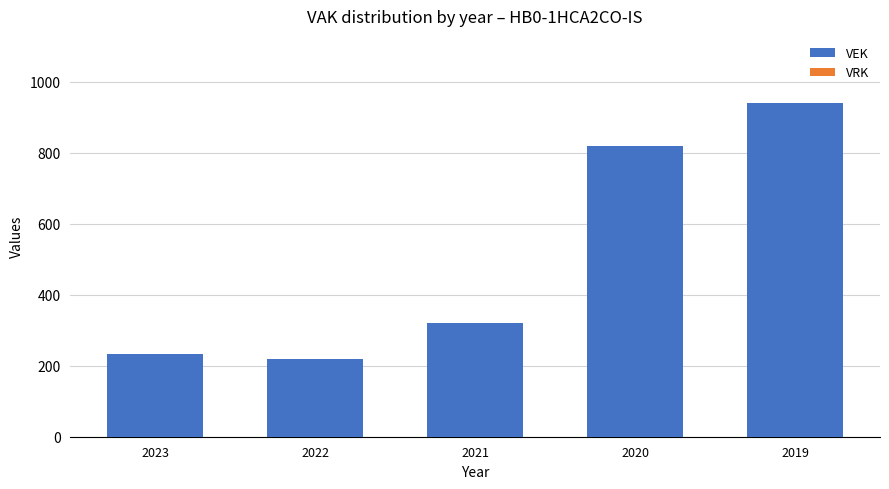

Reading right to left, transcribe all the data shown in this chart.

2019=941	2020=818	2021=319	2022=219	2023=232